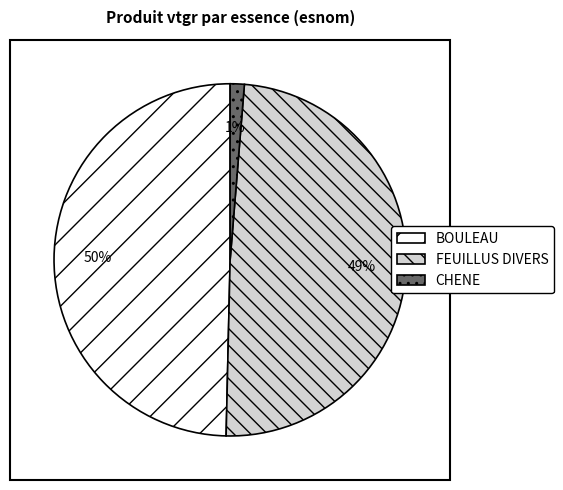

Do BOULEAU and CHENE together represent more than half of the pie?

Yes